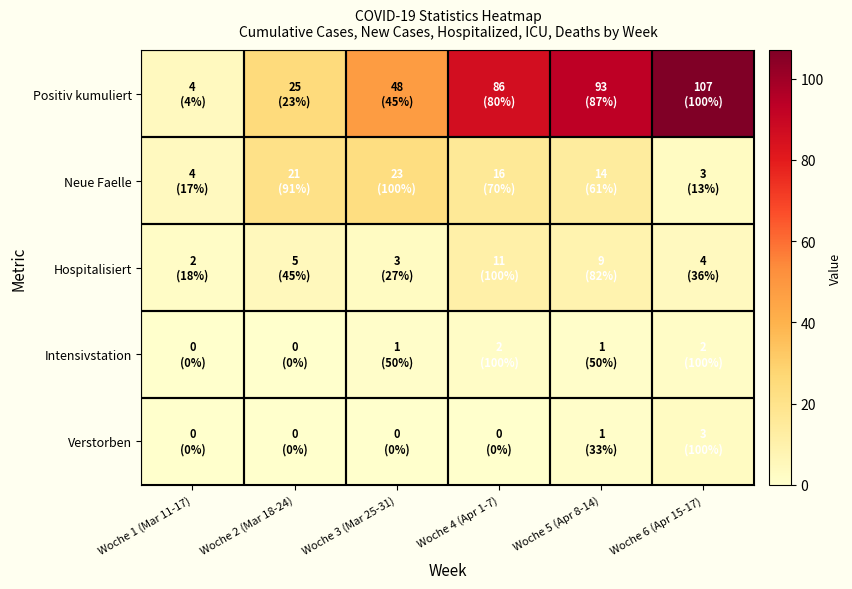

Which series has the widest spread of values?

Positiv kumuliert